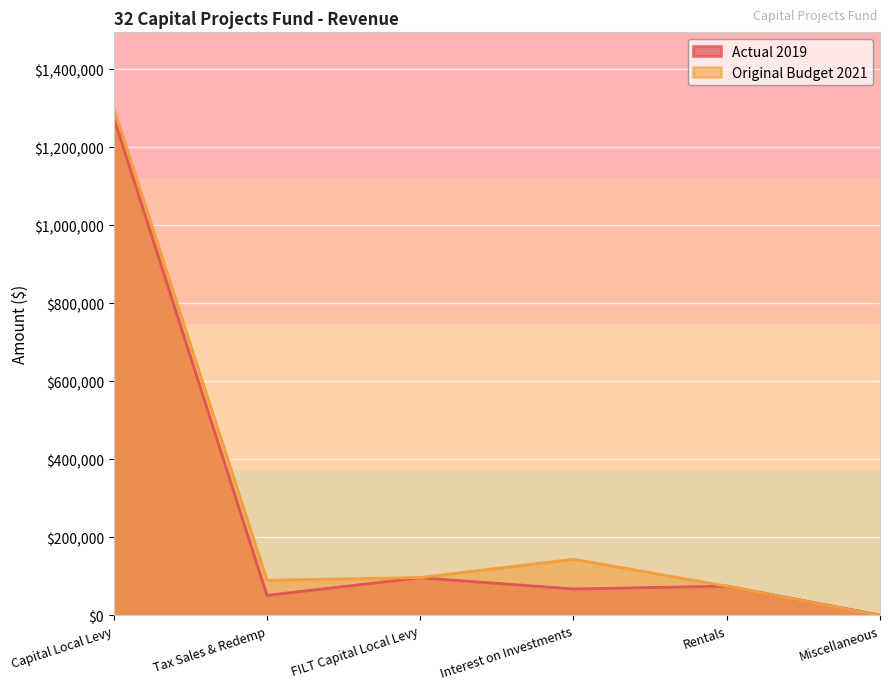

Which category has the lowest value across all series?

Miscellaneous